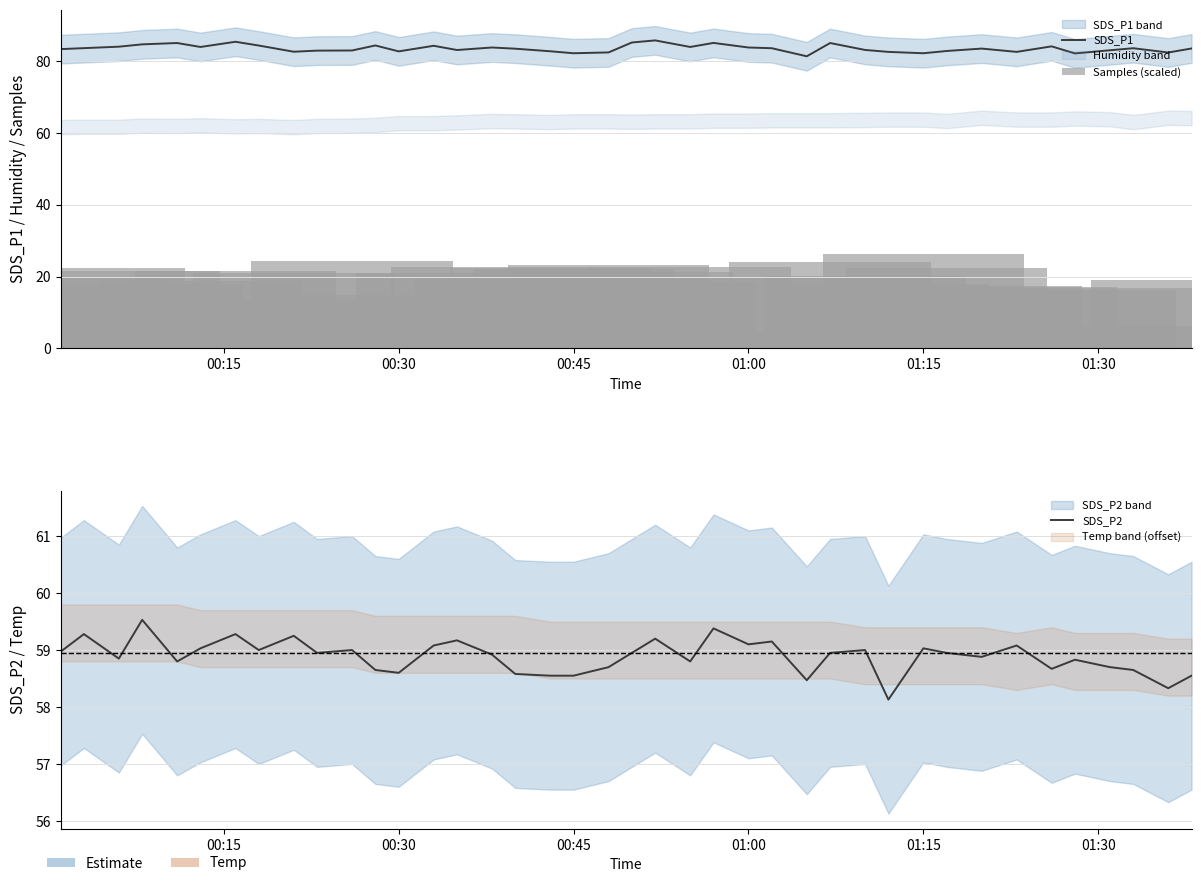

How many values in the SDS_P1 series are below 83?

12